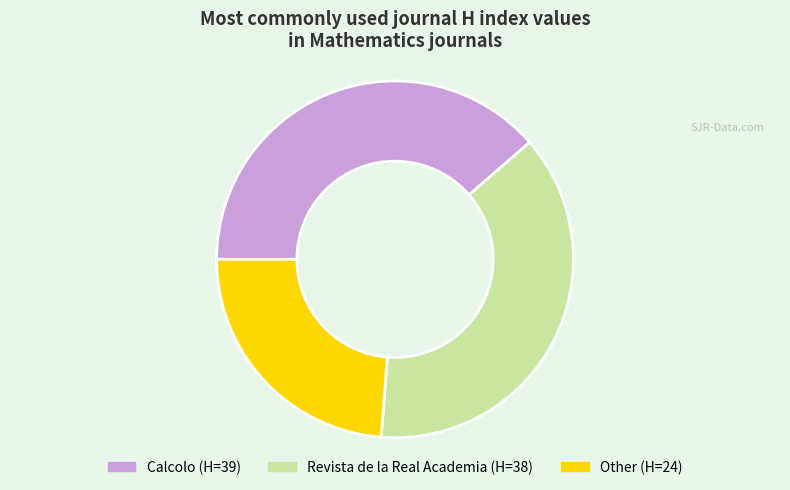

Does any single category account for the majority?

No